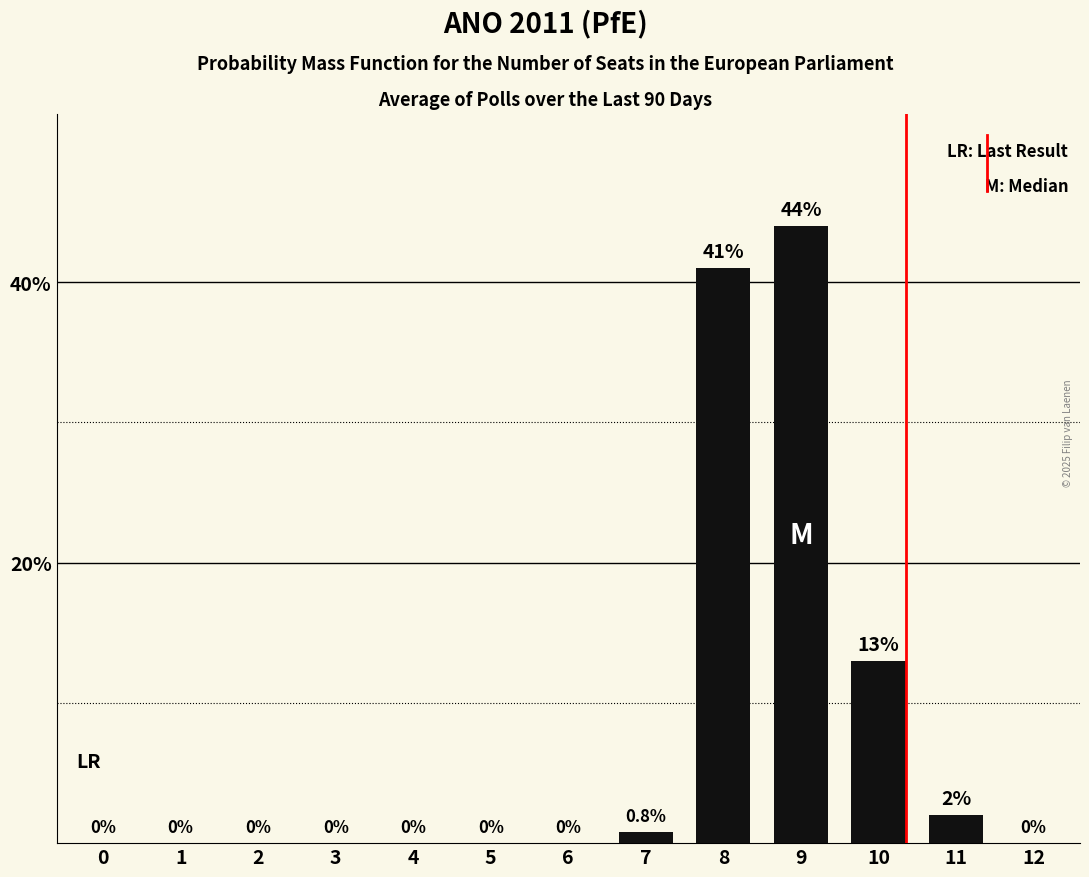

Reading right to left, transcribe all the data shown in this chart.

12=0.0	11=0.0	10=0.1	9=0.4	8=0.4	7=0.0	6=0.0	5=0.0	4=0.0	3=0.0	2=0.0	1=0.0	0=0.0